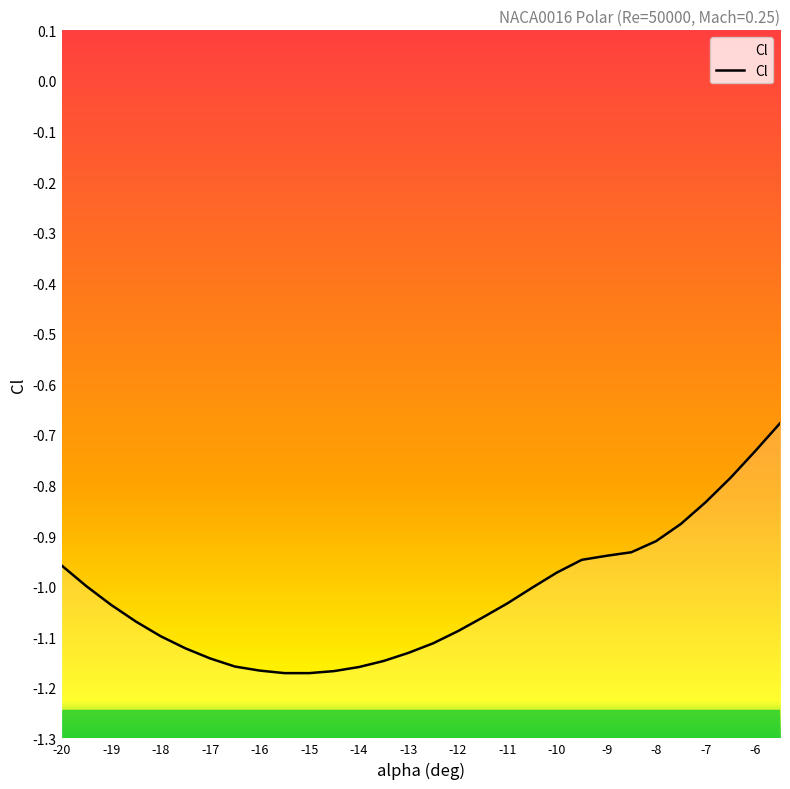

What is the minimum value shown in the chart?

-1.2